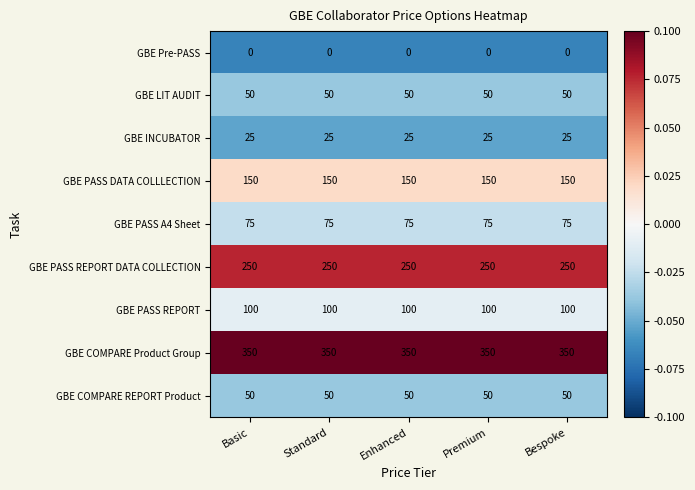

What is the total value across all series at Bespoke?

1050